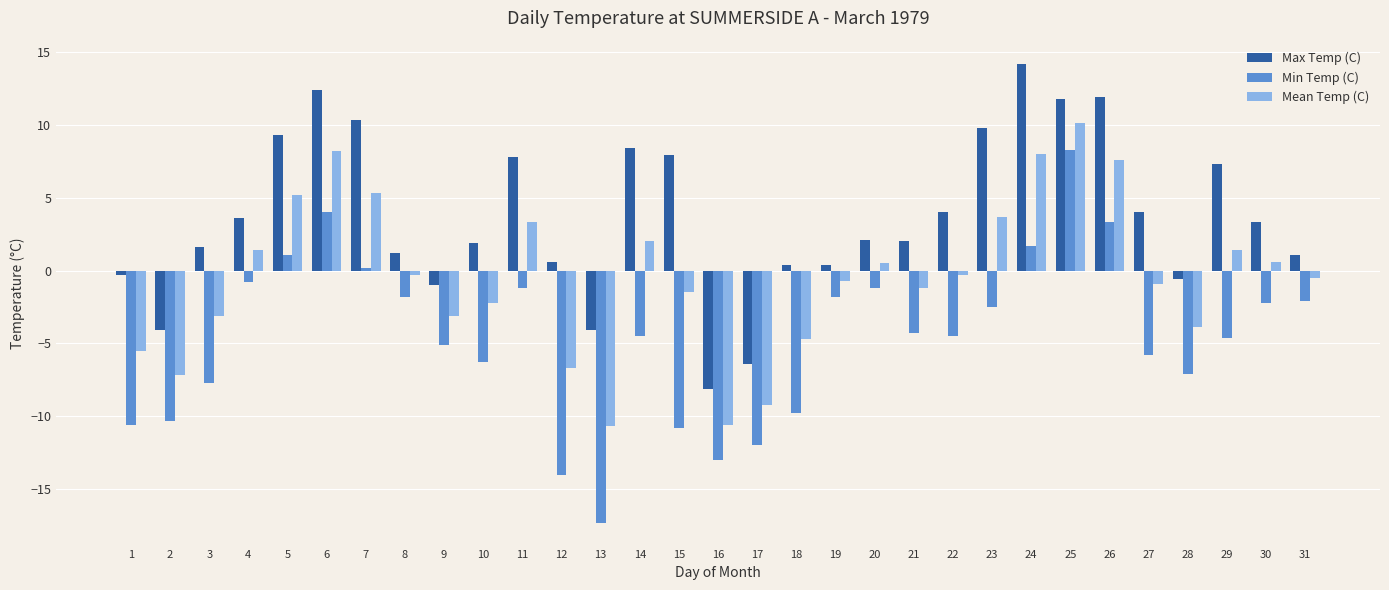

How many bars are there in total?

93